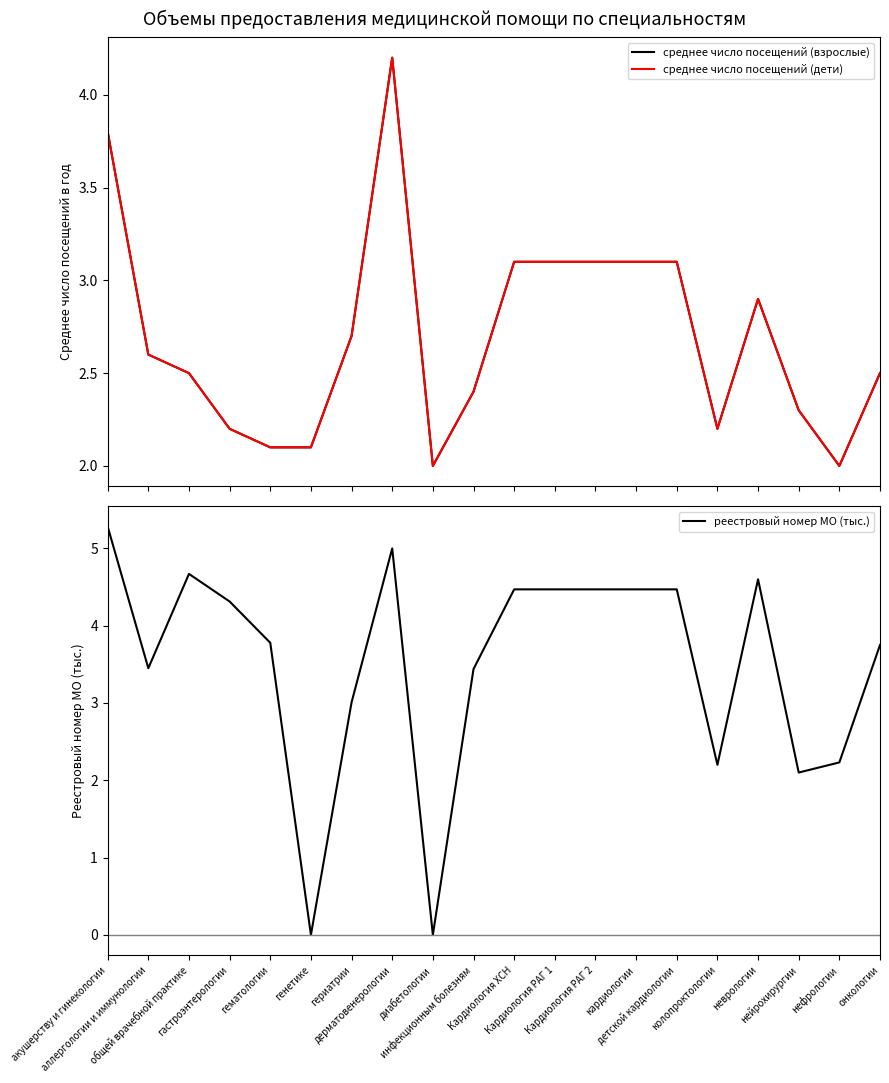

How many data points in среднее число посещений (взрослые) are above 2?

18